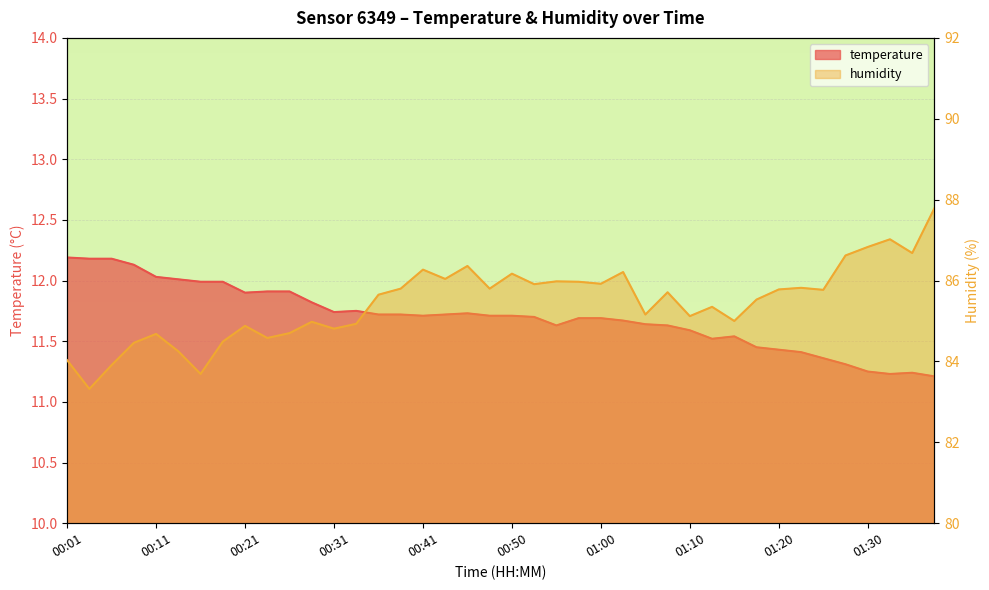

What is the label of the 3rd point from the right?

01:32